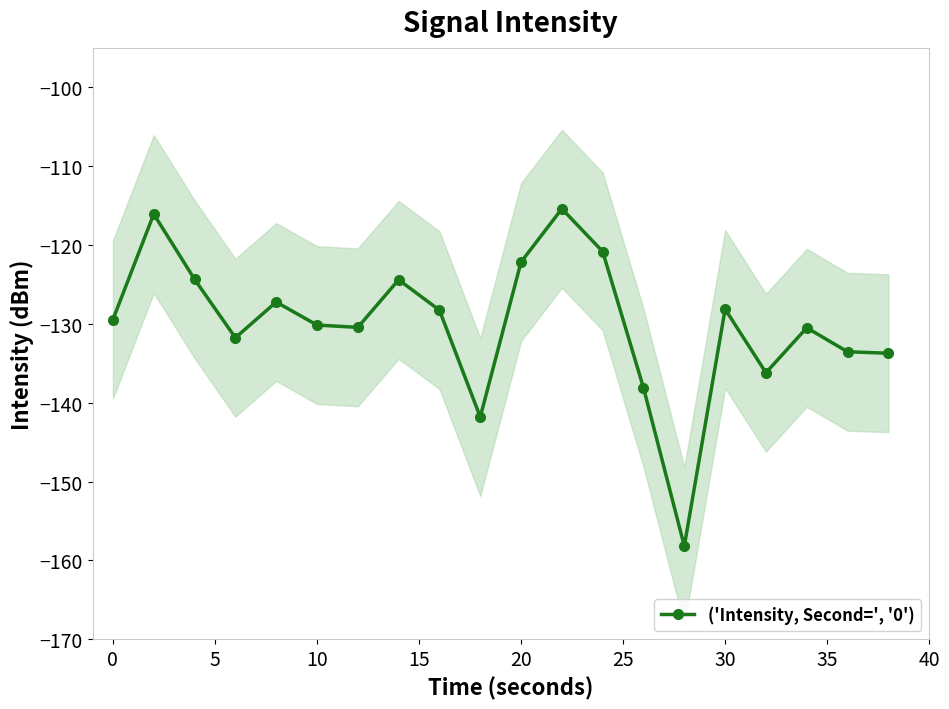

How many values exceed -129?

9